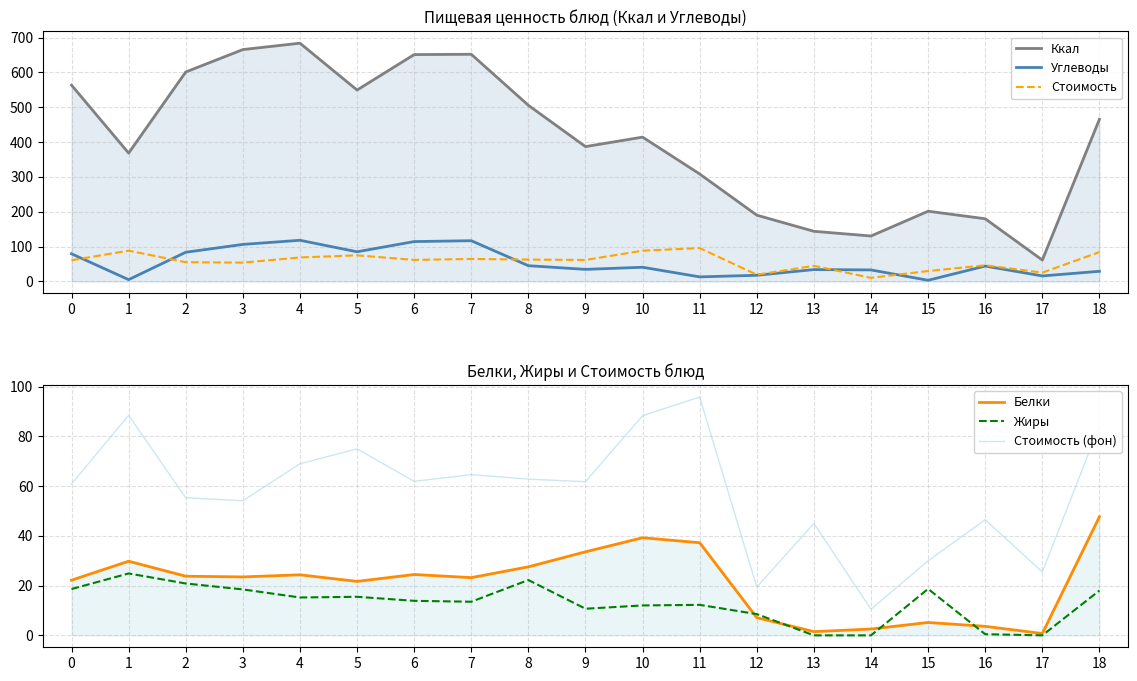

What is the value of the Белки point at the 16th from the left?

5.2